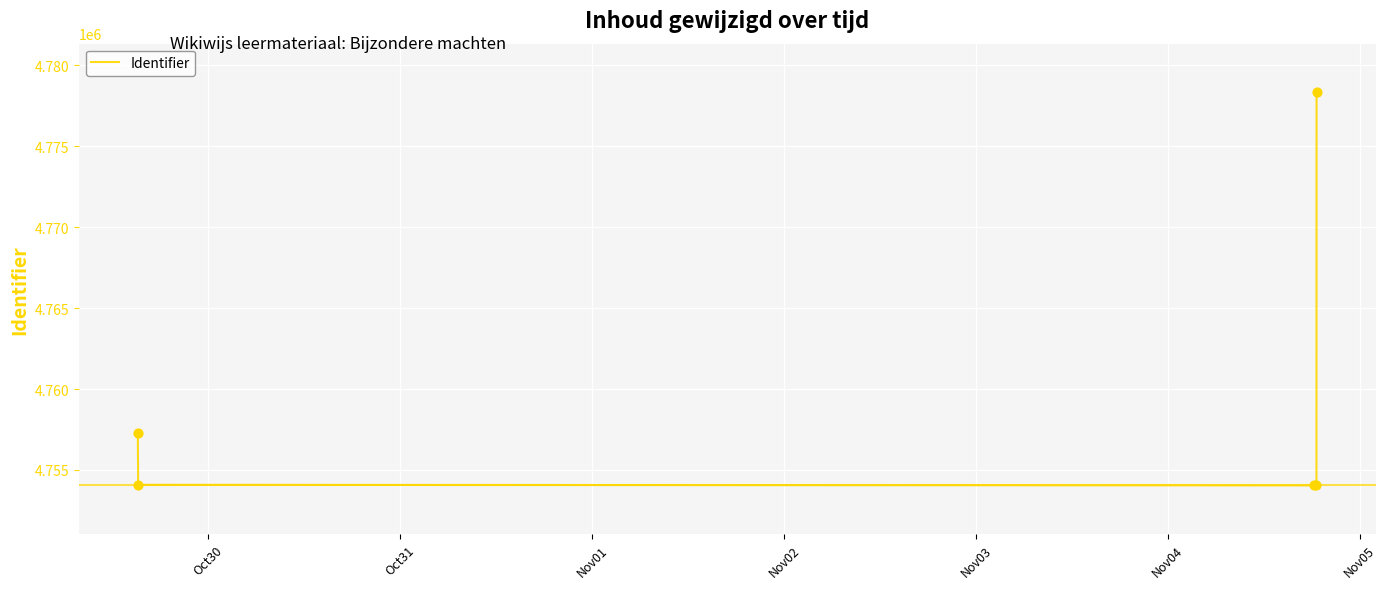

True or false: there are more than 1 points higher than both neighbors.

False